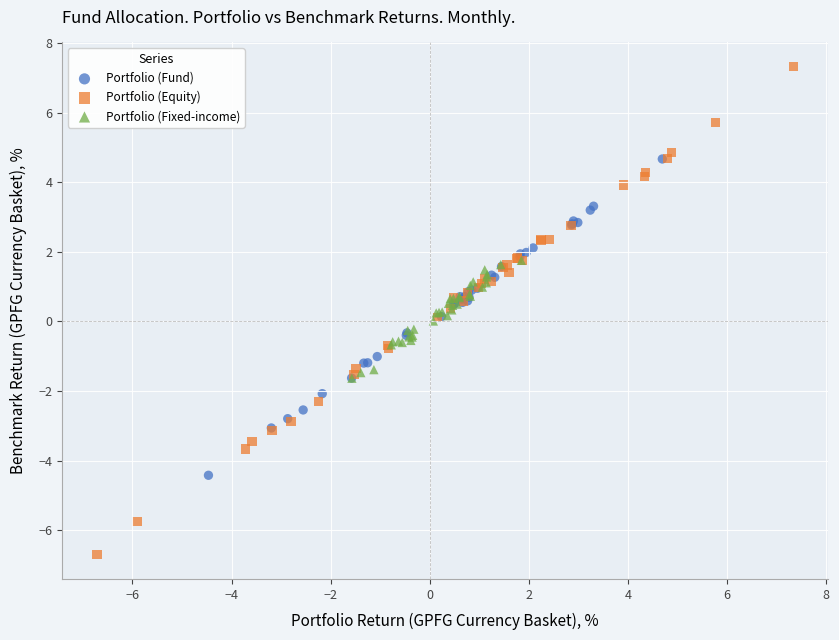

Which series reaches the minimum Y coordinate?

Portfolio (Equity)